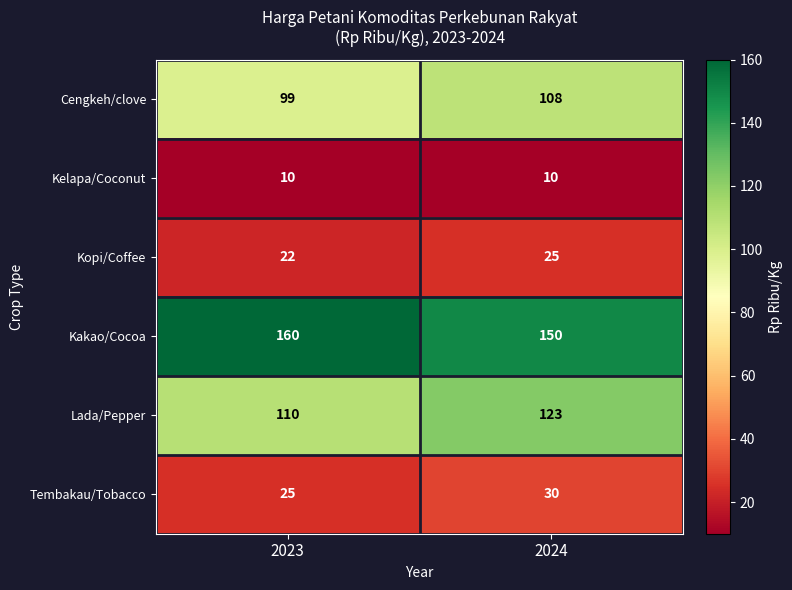

At which category is the sum across all series the highest?

2024